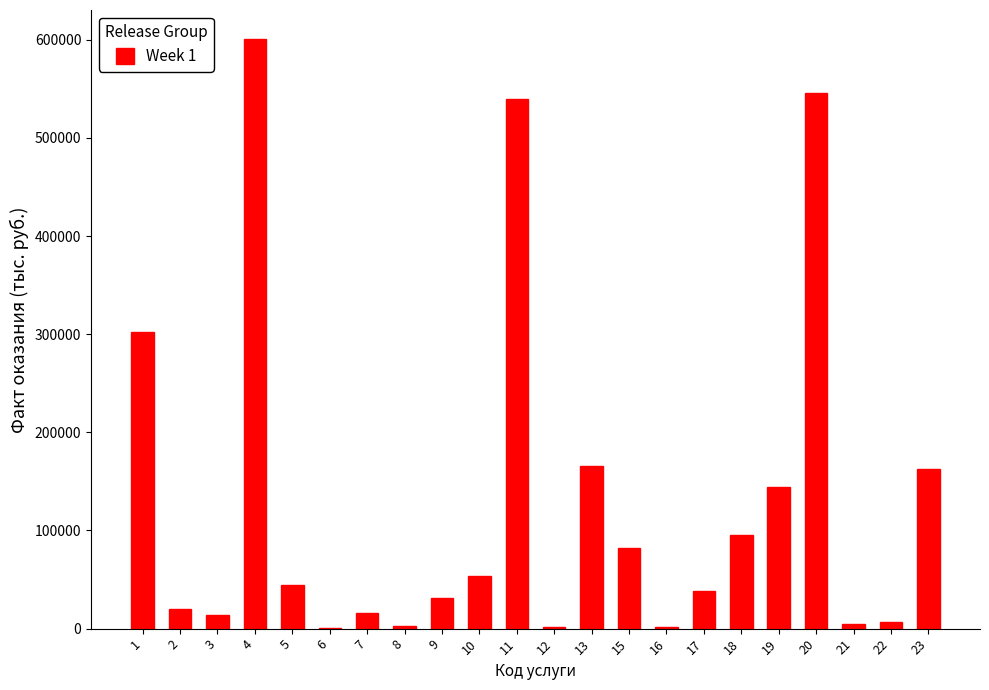

What is the maximum value shown in the chart?

600368.9